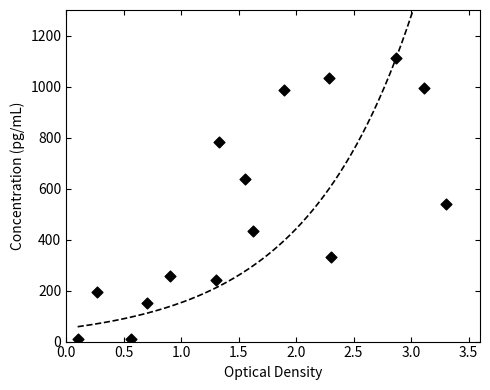

What is the range of Y values (max minus min)?

1100.0